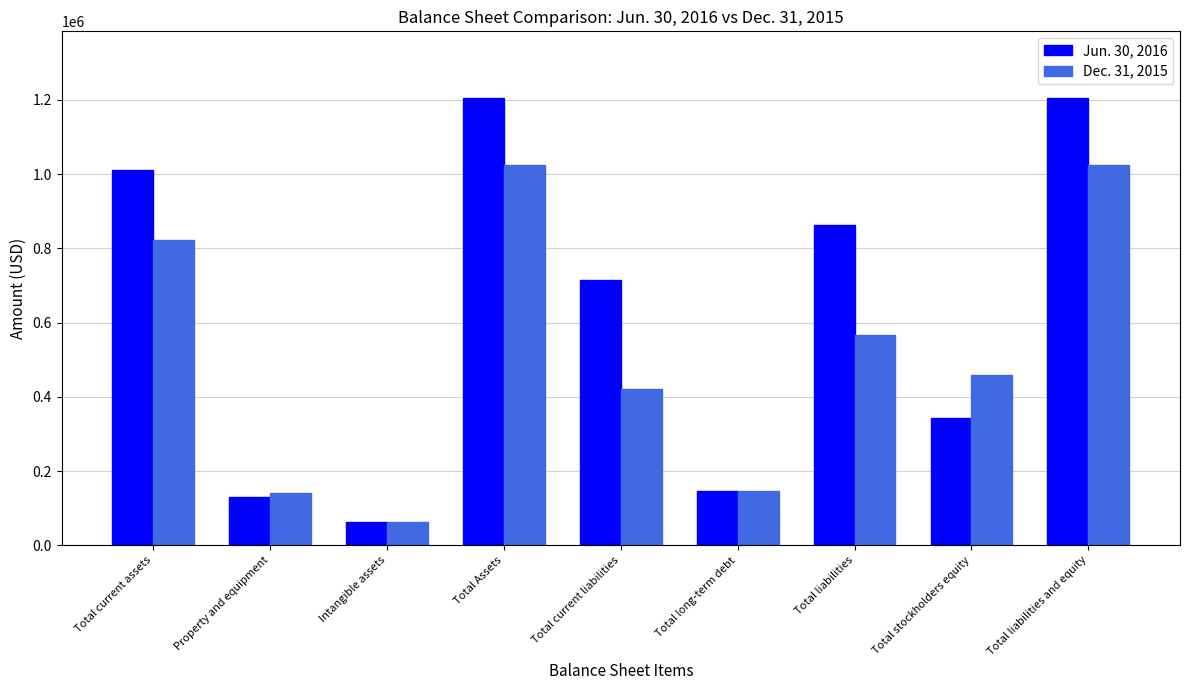

What is the value of the Dec. 31, 2015 bar at the 8th from the left?

459399